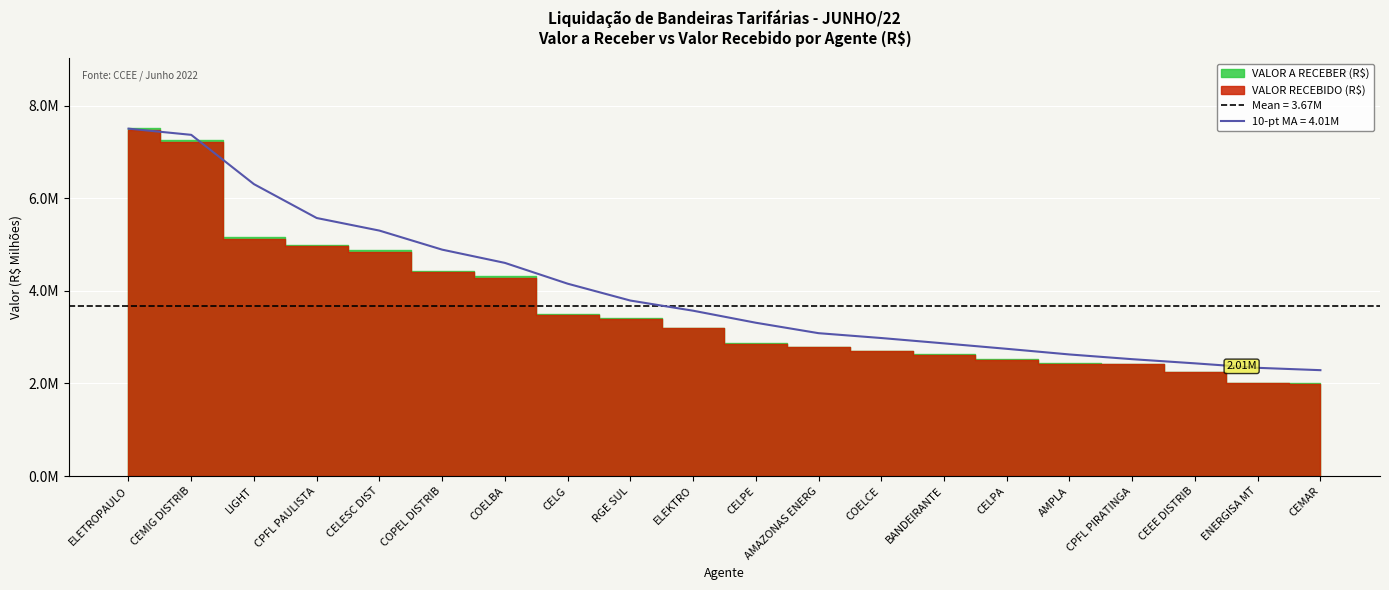

Which label corresponds to the largest value in the chart?

ELETROPAULO